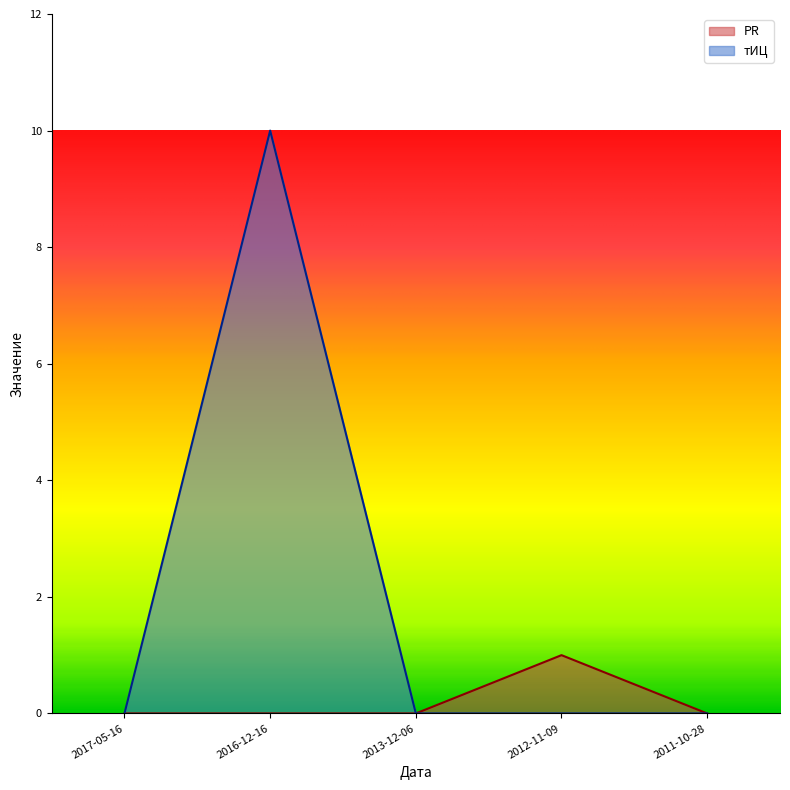

The value of тИЦ at 2011-10-28 is 0. True or false?

True